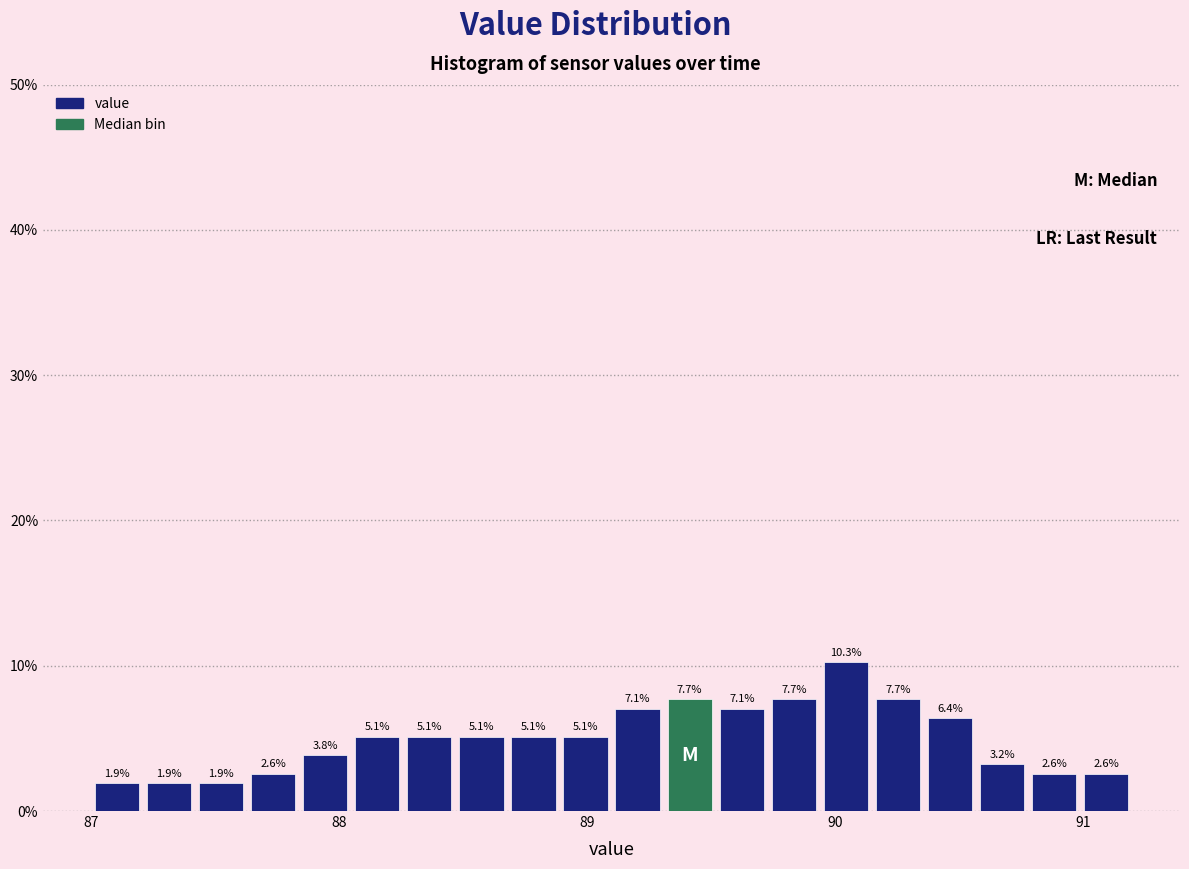

Read against the x-axis, roughly where is the centre of the tallest bar?

90.0